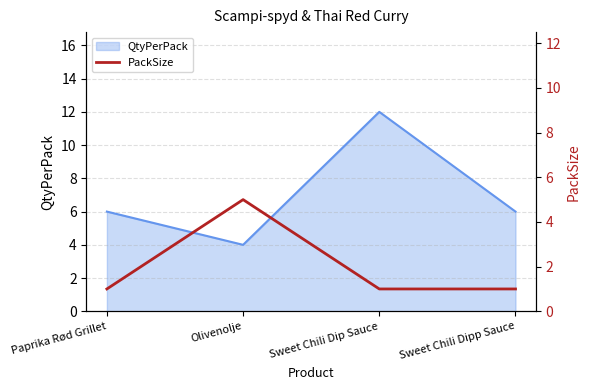

Is it true that QtyPerPack equals 6 at Sweet Chili Dipp Sauce?

True